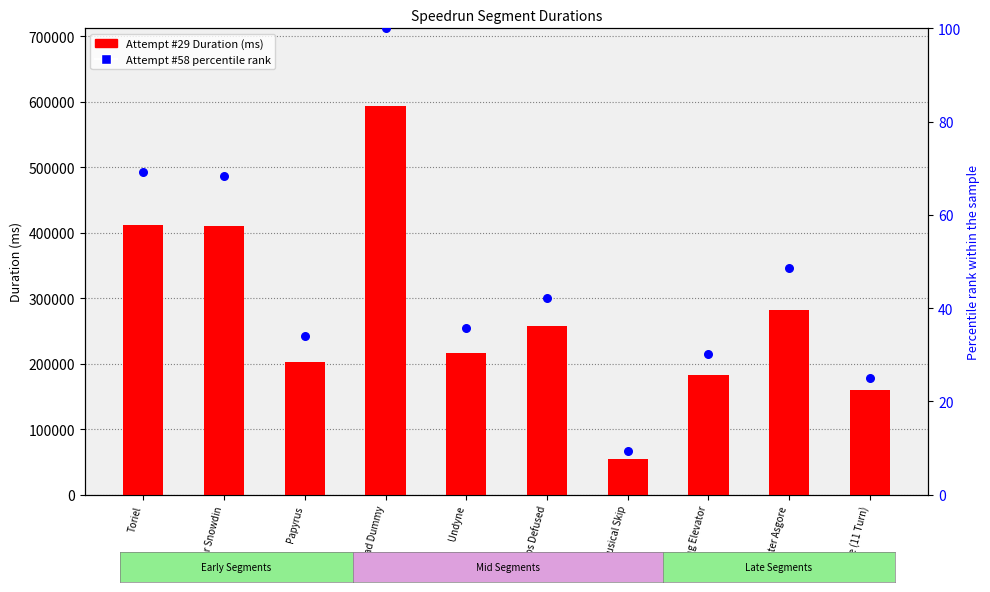

Which series has the largest total across all categories?

Attempt #29 Duration